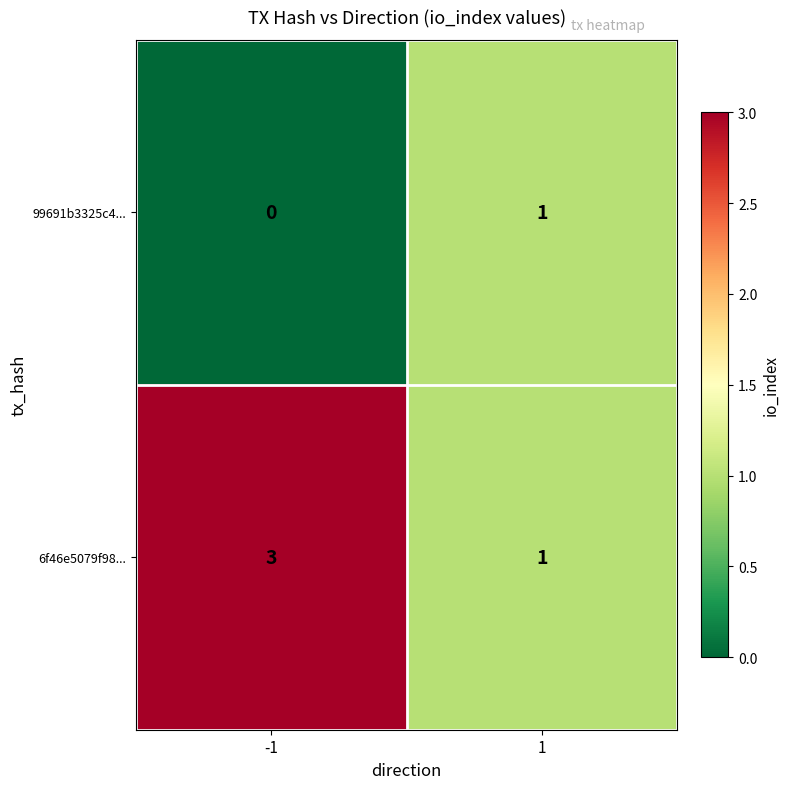

What is the maximum value shown in the chart?

3